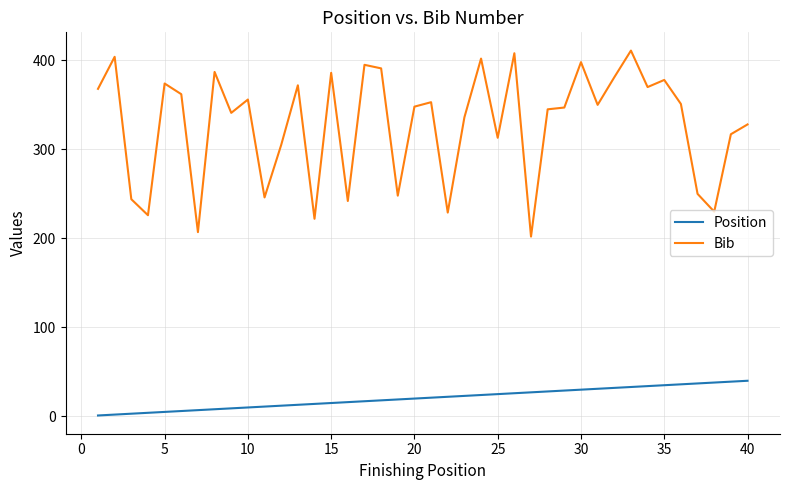

List the series in order of their overall mean, highest first.

Bib, Position